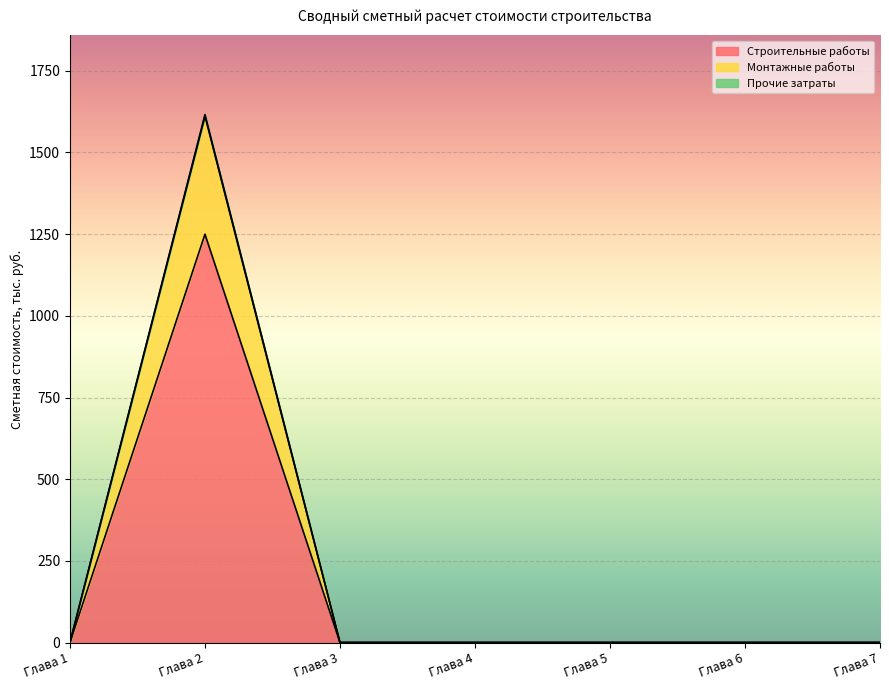

True or false: Строительные работы and Прочие затраты intersect in this chart.

False